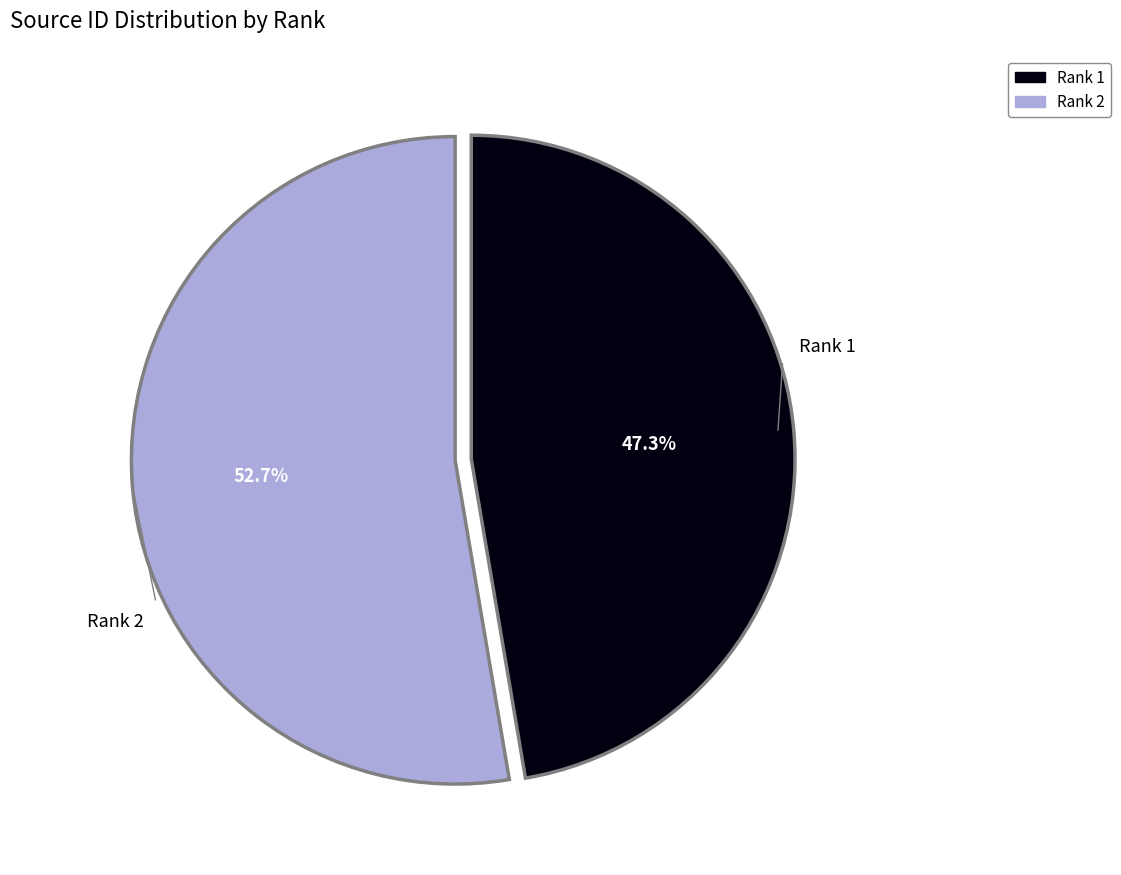

How many slices are in this pie chart?

2